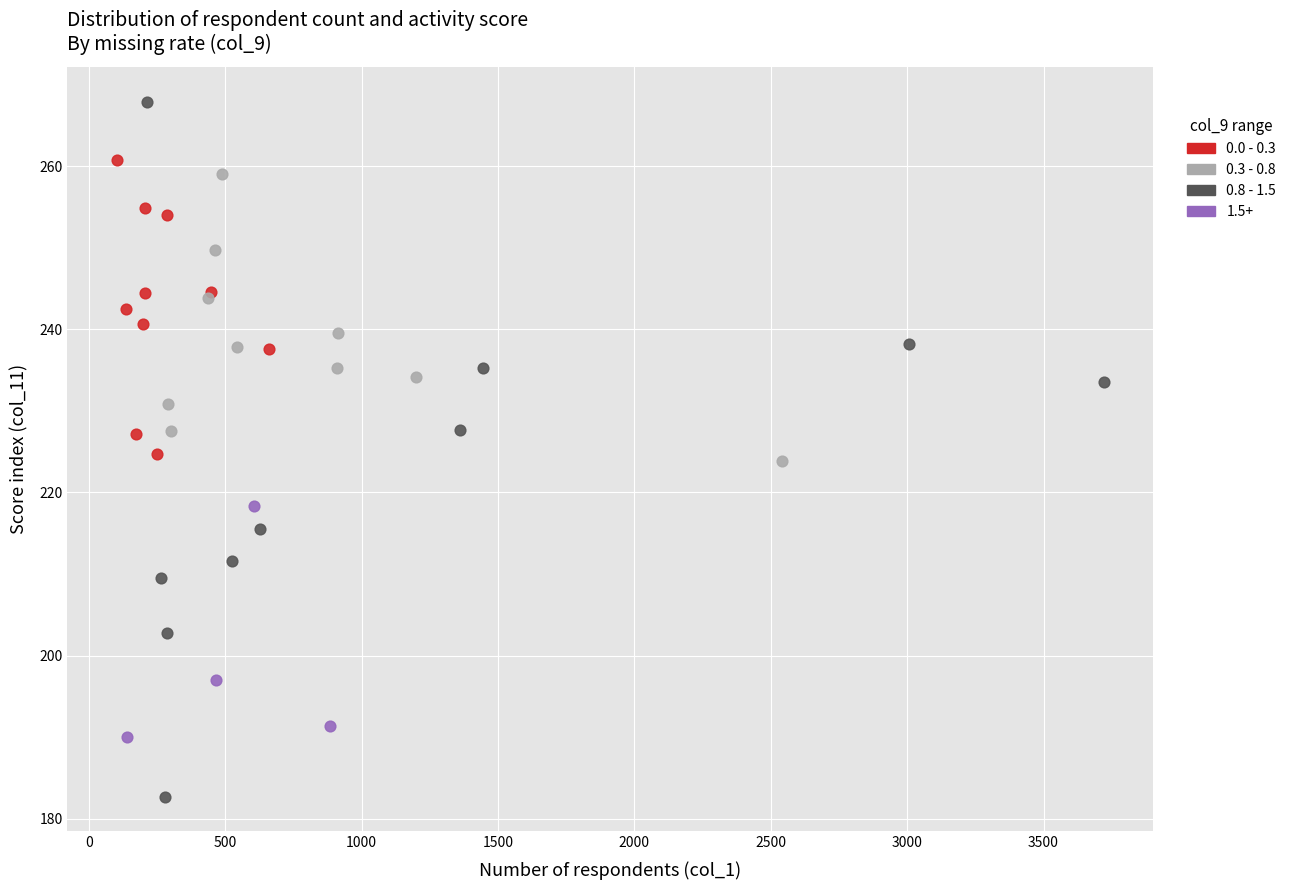

Which series contains the lowest Y value?

0.8 - 1.5